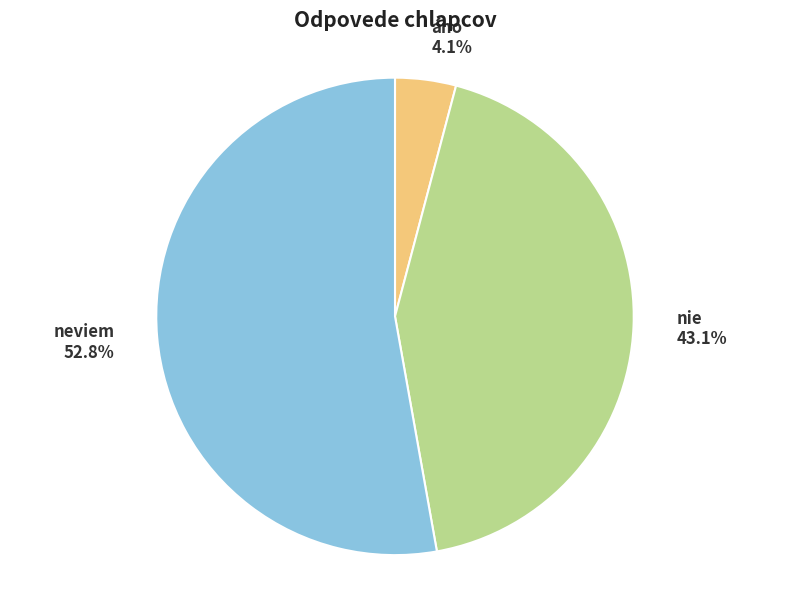

Is it true that áno is 18% of the pie?

False